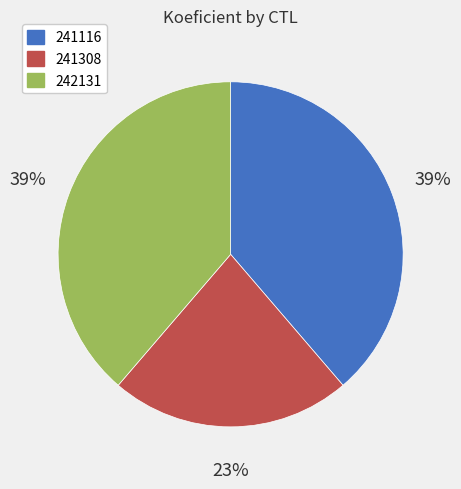

Which has a higher value, 241116 or 241308?

241116